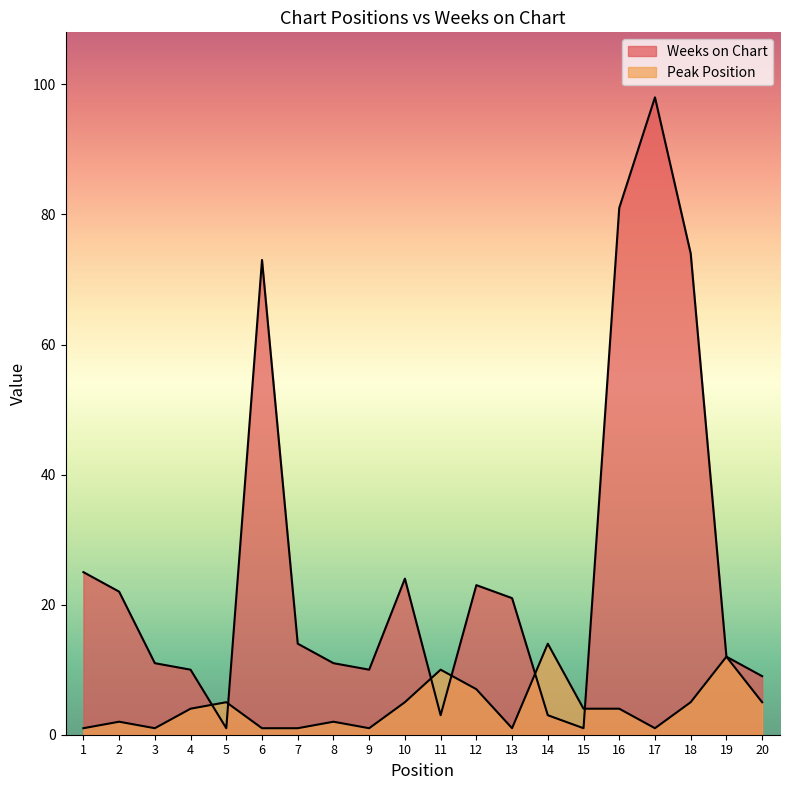

What is the value of the Peak Position point at the 13th from the left?

1